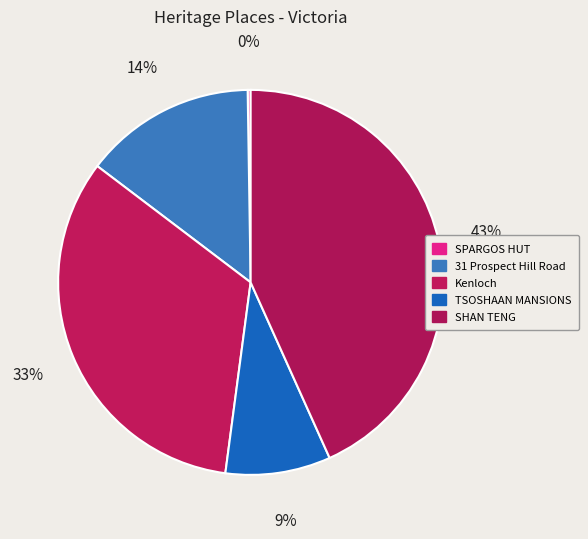

Which slice is the smallest?

SPARGOS HUT